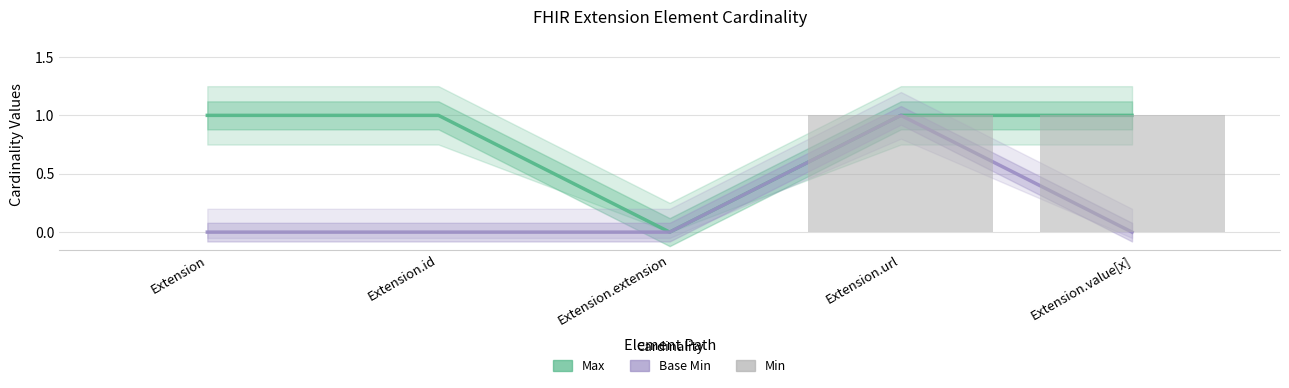

Rank the series by their maximum value, from highest to lowest.

Max, Base Min, Min